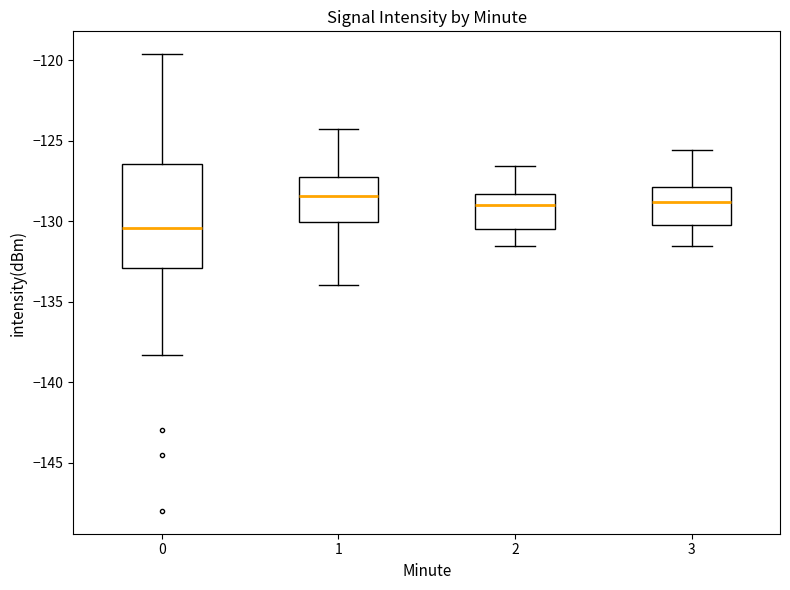

Comparing the boxes themselves (not the whiskers), which one is the tallest?

0